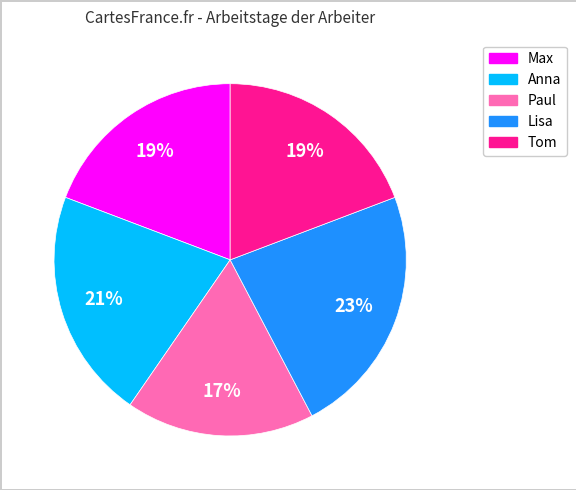

What percentage is the Tom slice, to the nearest percent?

19%